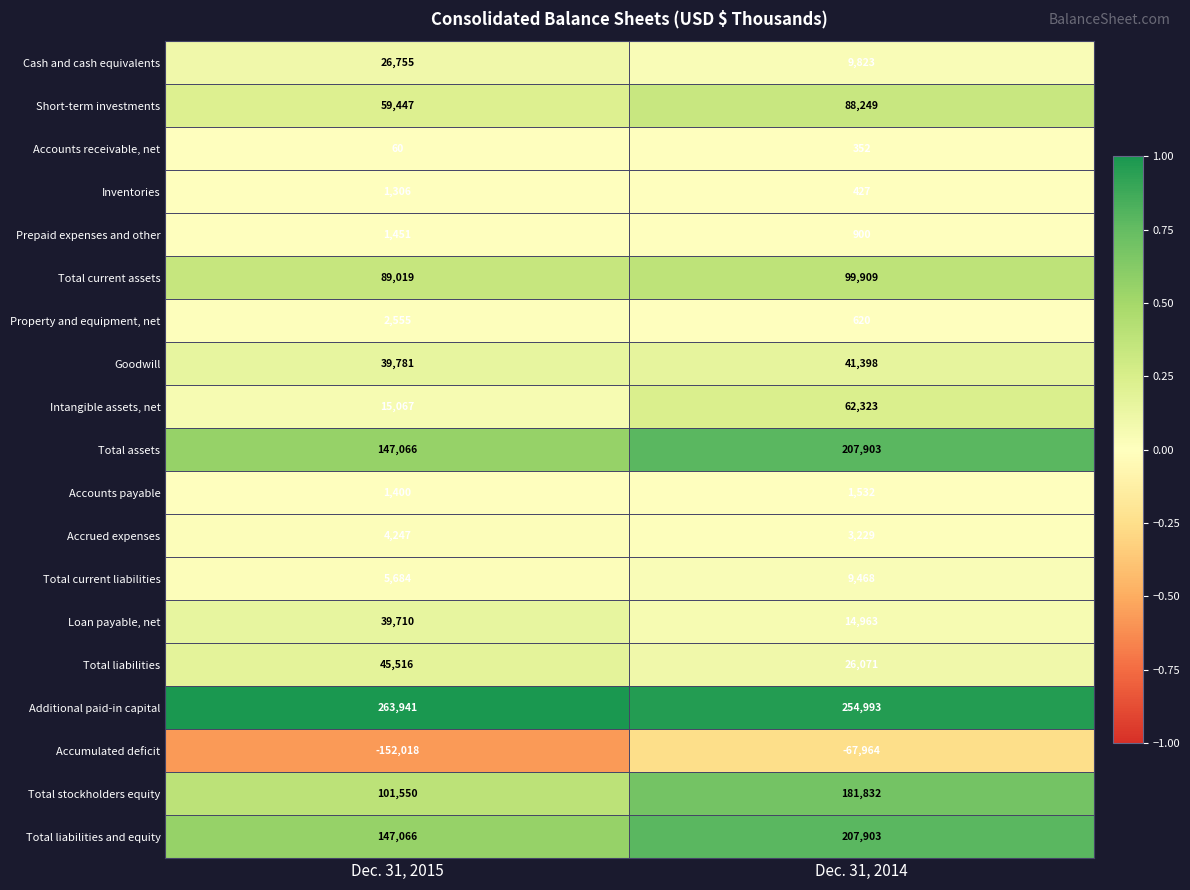

Which series changed the most between Dec. 31, 2015 and Dec. 31, 2014?

Accumulated deficit